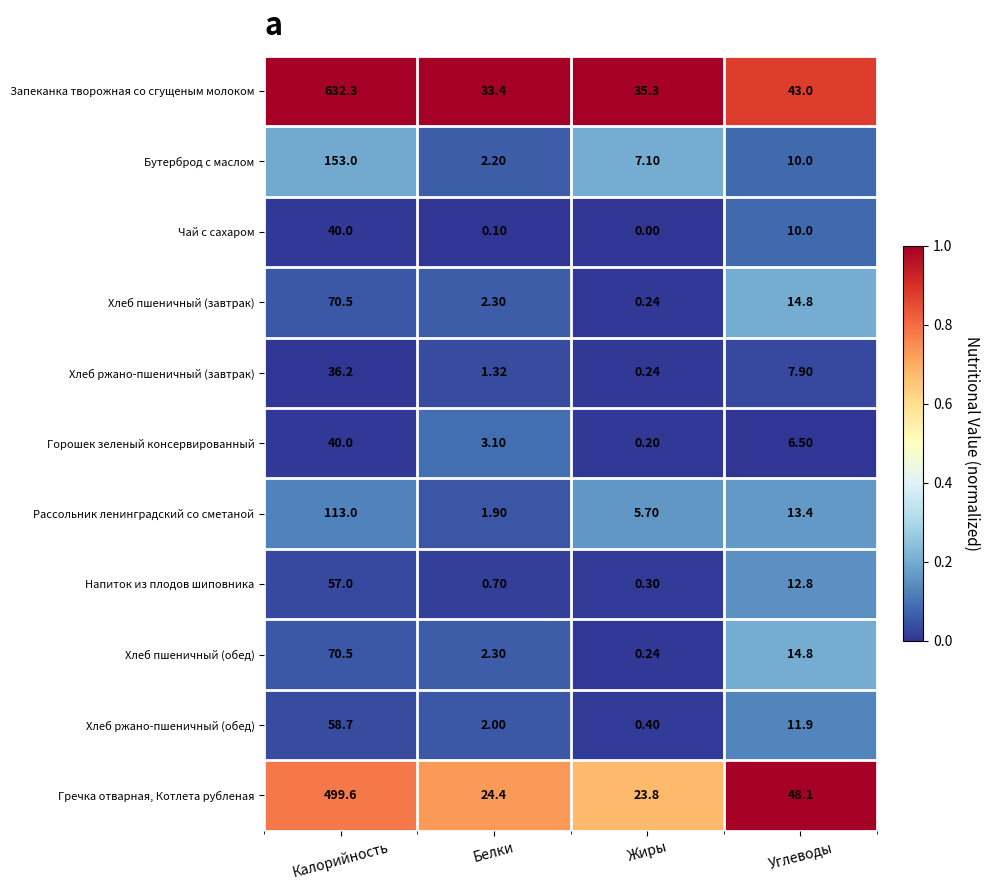

Where is Бутерброд с маслом nearest to the value 77?

Углеводы